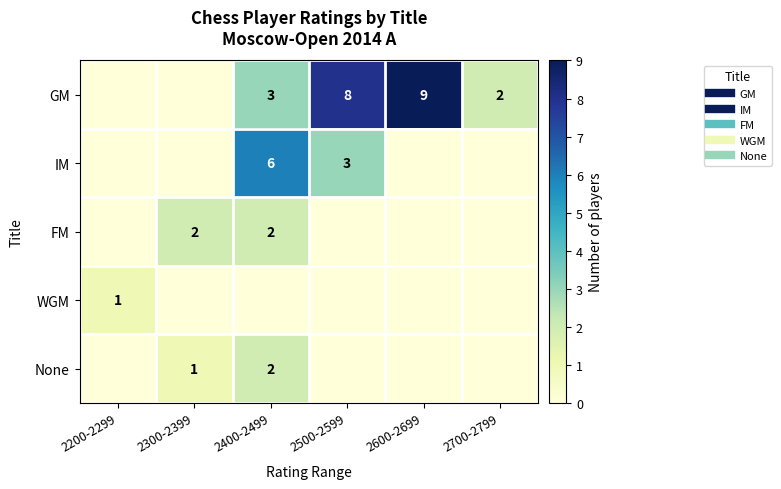

At 2700-2799, list the series in order from largest to smallest.

GM, IM, FM, WGM, None